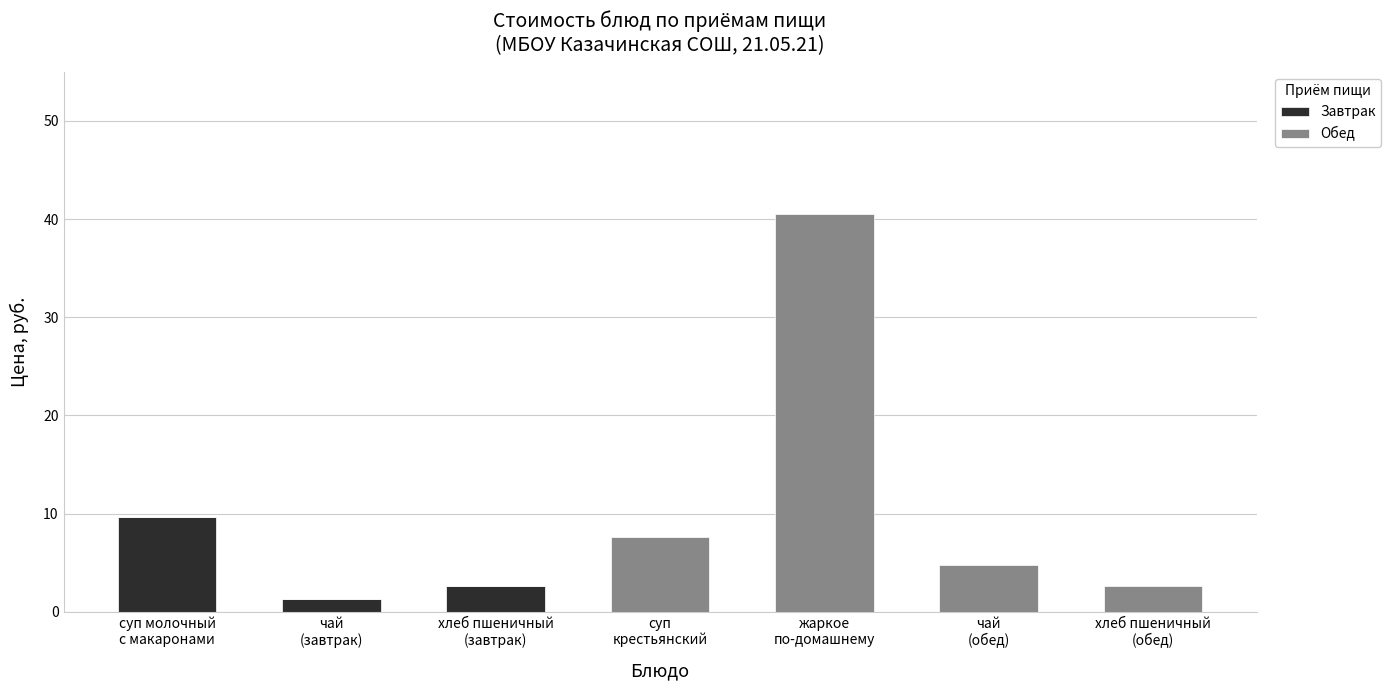

Are the bars horizontal?

No